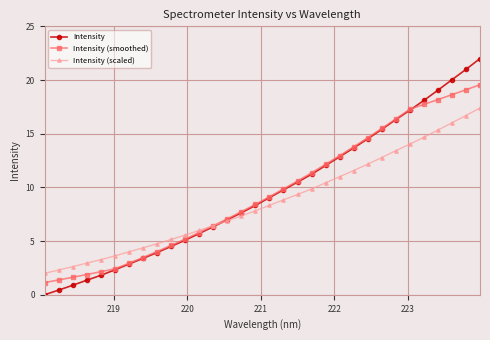

Rank the series by their maximum value, from highest to lowest.

Intensity, Intensity (smoothed), Intensity (scaled)